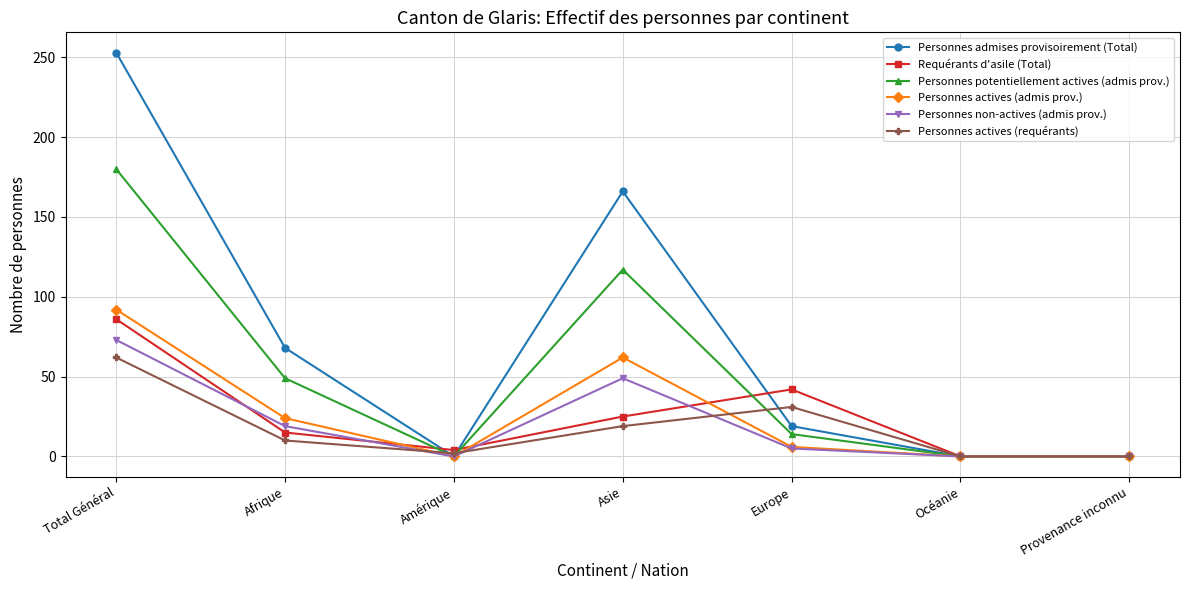

Is it true that Requérants d'asile (Total) equals 15 at Afrique?

True